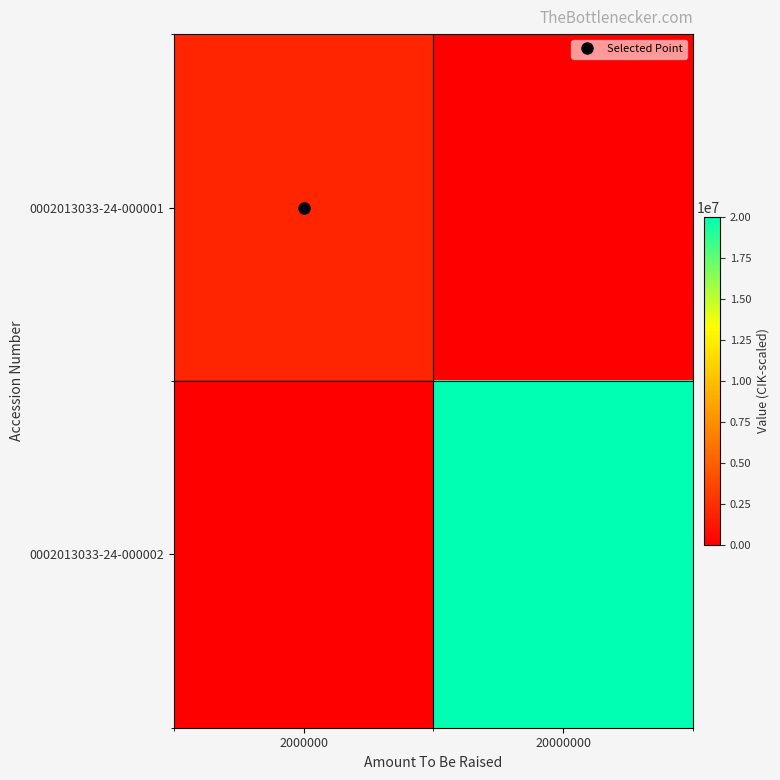

Between 2000000 and 20000000, which is larger?

2000000